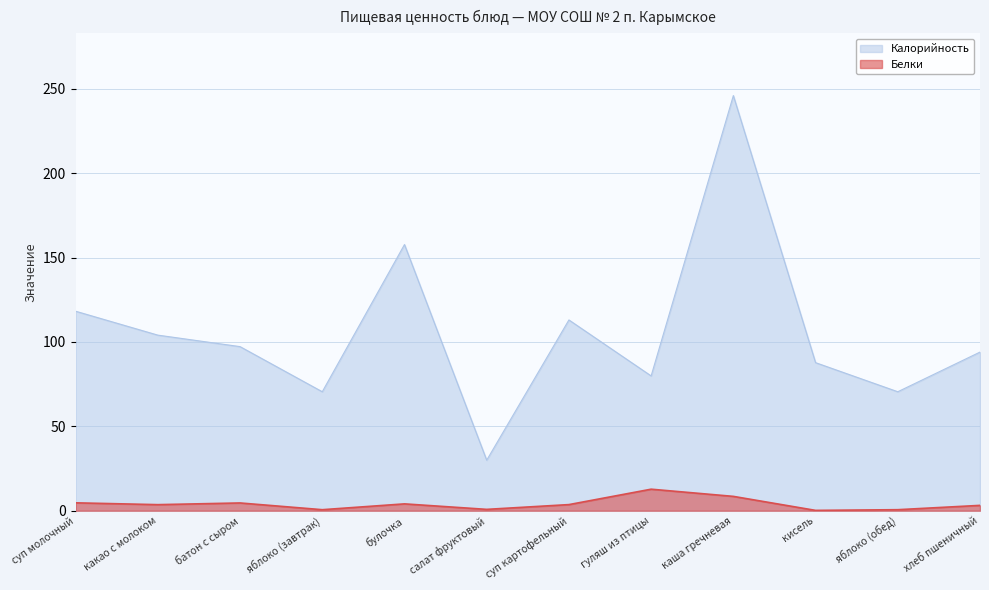

Which category has the highest value across all series?

каша гречневая